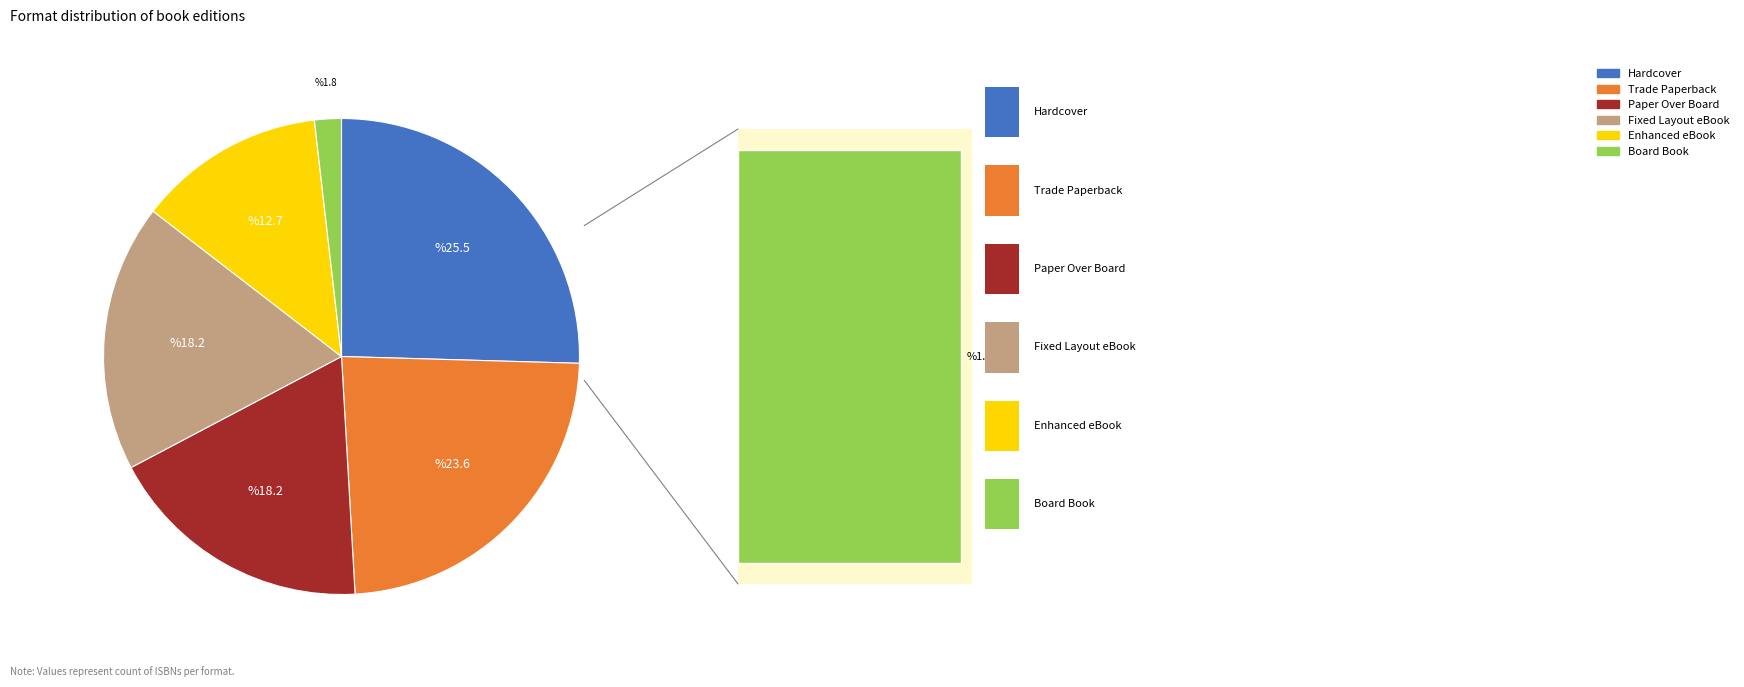

Which category has the smallest portion of the pie?

Board Book